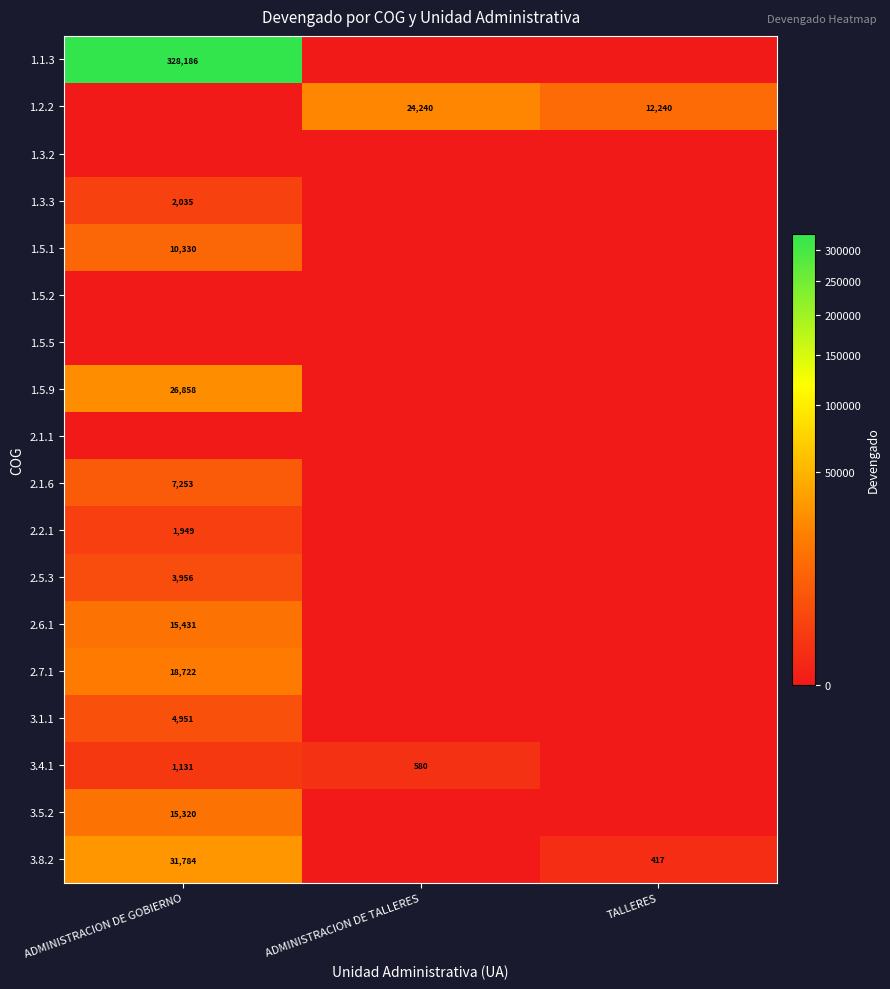

Is it true that 3.1.1 equals 4951 at ADMINISTRACION DE GOBIERNO?

True